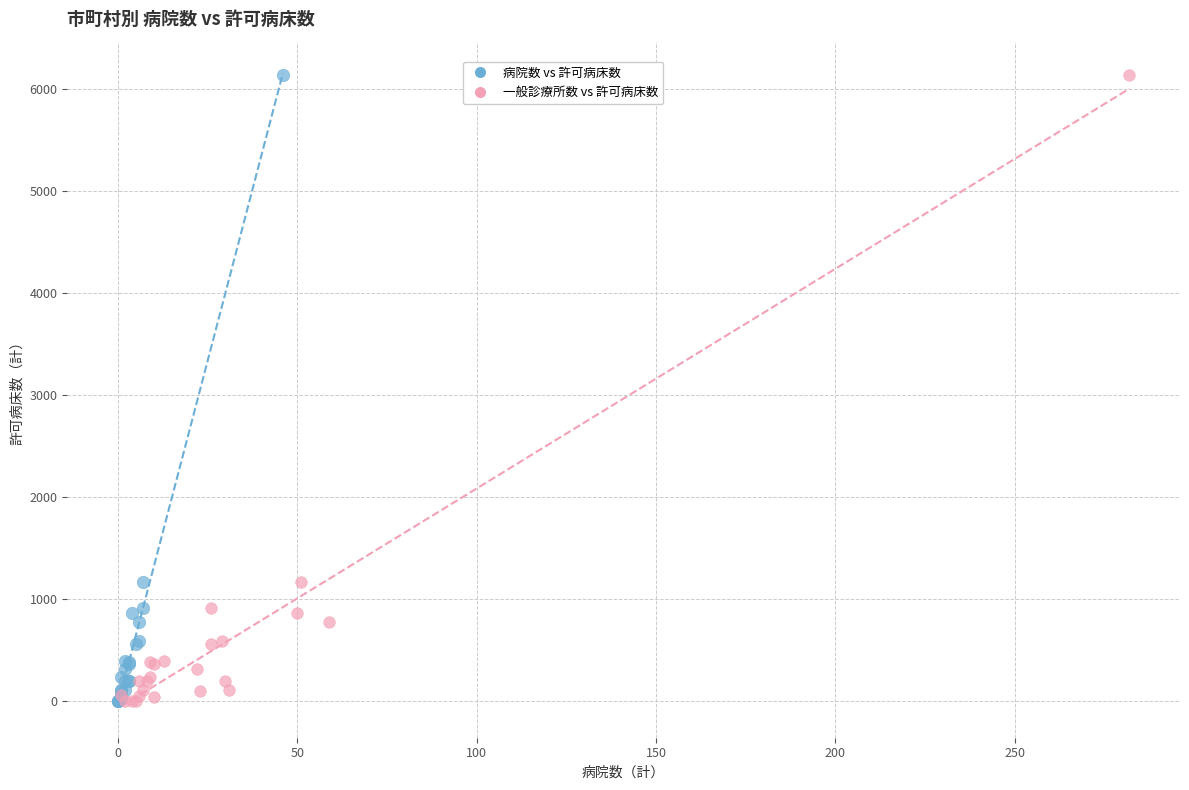

What are all the series names shown in the legend?

病院数 vs 許可病床数, 一般診療所数 vs 許可病床数